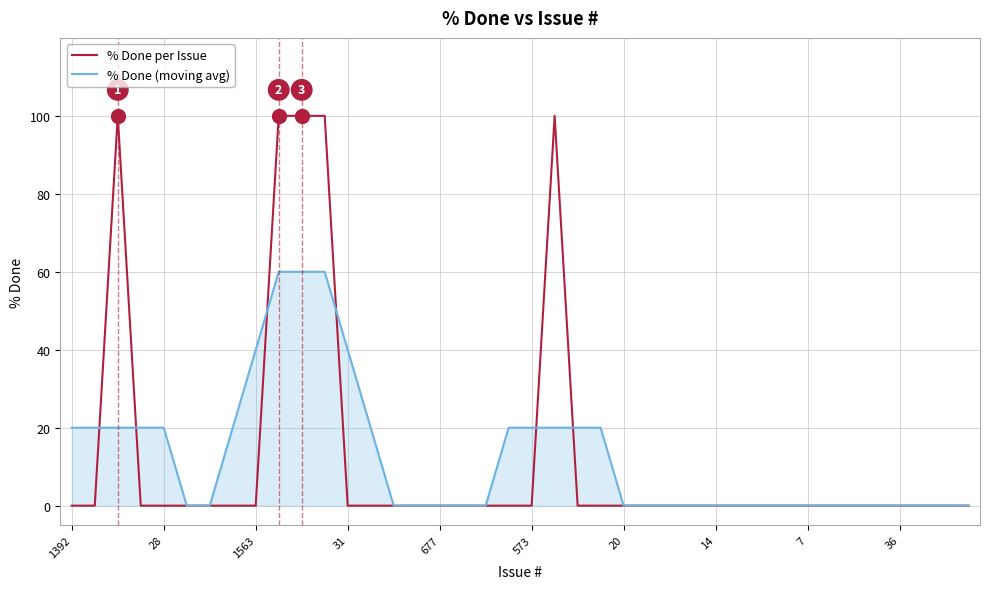

What is the sum of all % Done (moving avg) values?

500